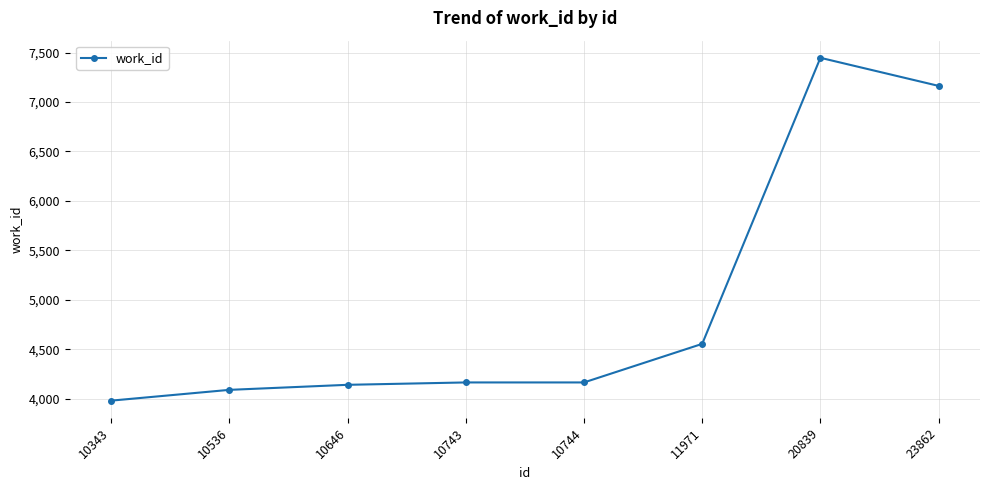

What is the sum of the values at 10343 and 10744?

8146